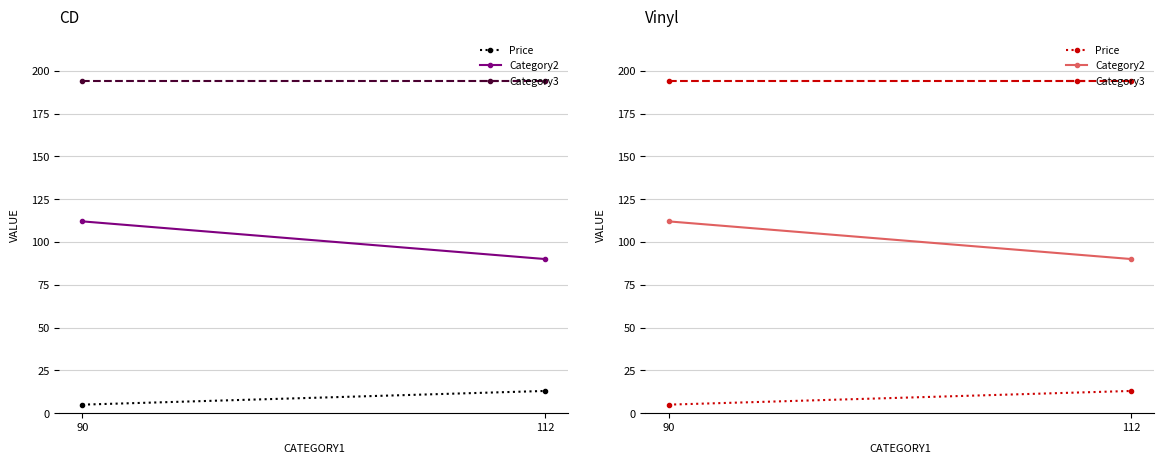

What is the difference between the maximum and minimum values in the Price series?

8.0